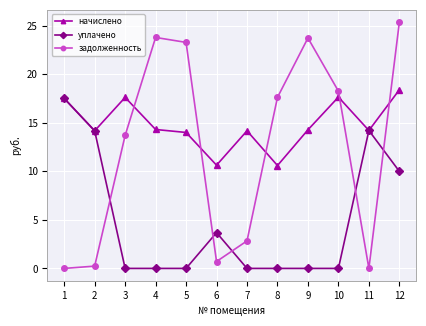

How many data points does each series have?

12